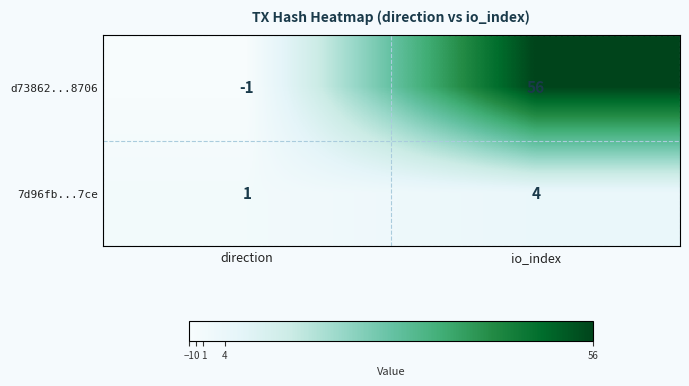

Where is d73862...8706 nearest to the value 27?

direction